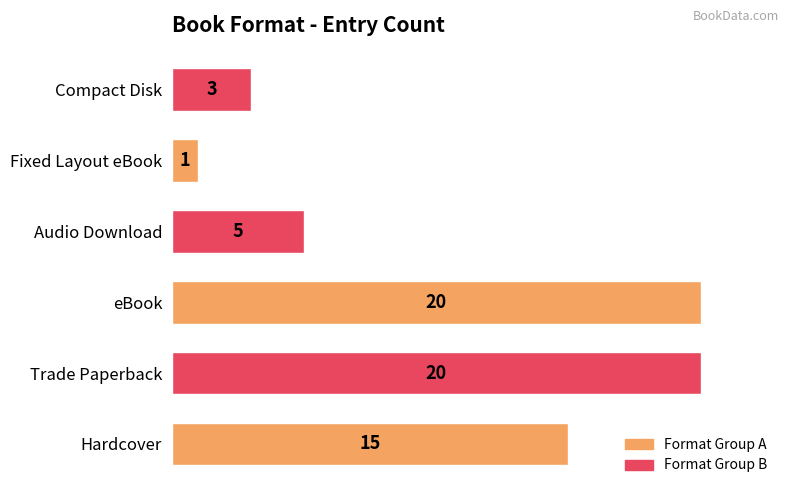

Does the chart contain any negative values?

No